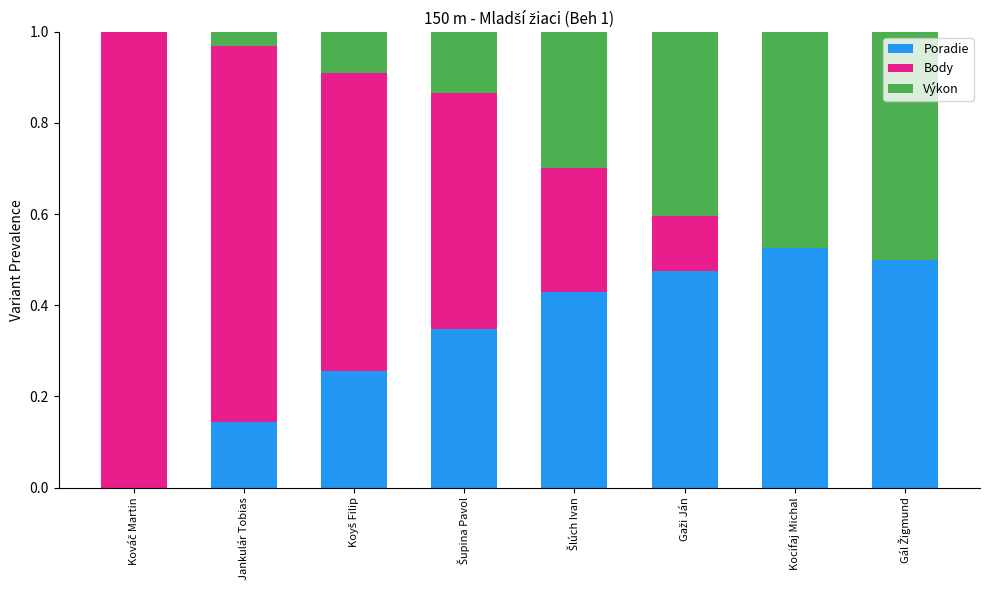

At which label does Poradie reach its peak?

Kocifaj Michal